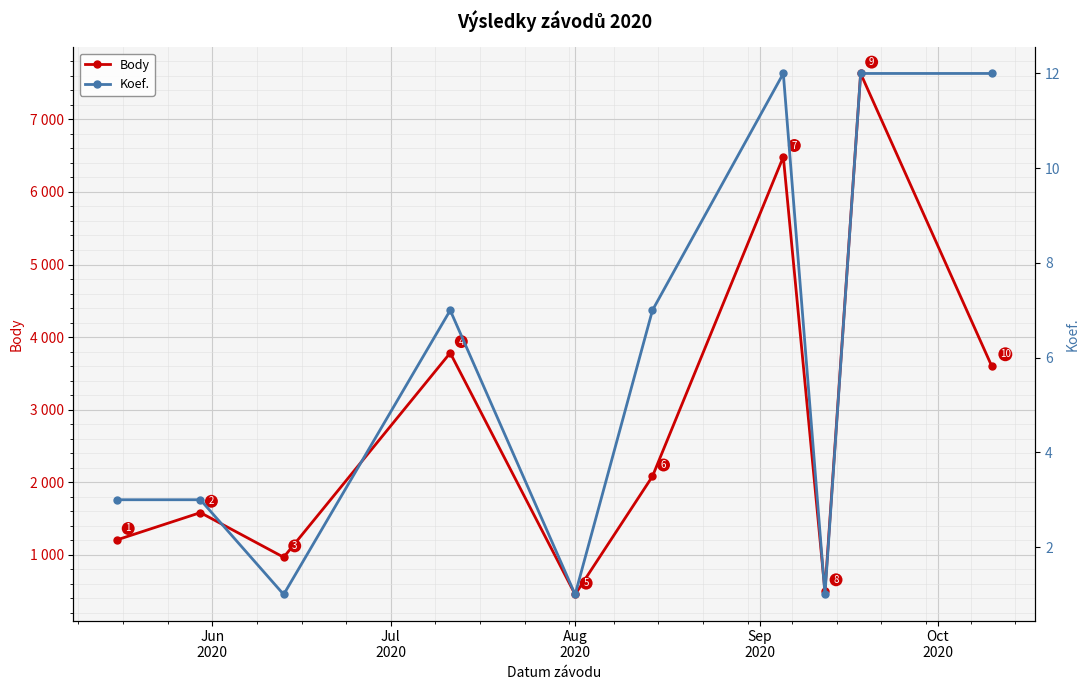

Rank the series by their maximum value, from highest to lowest.

Body, Koef.